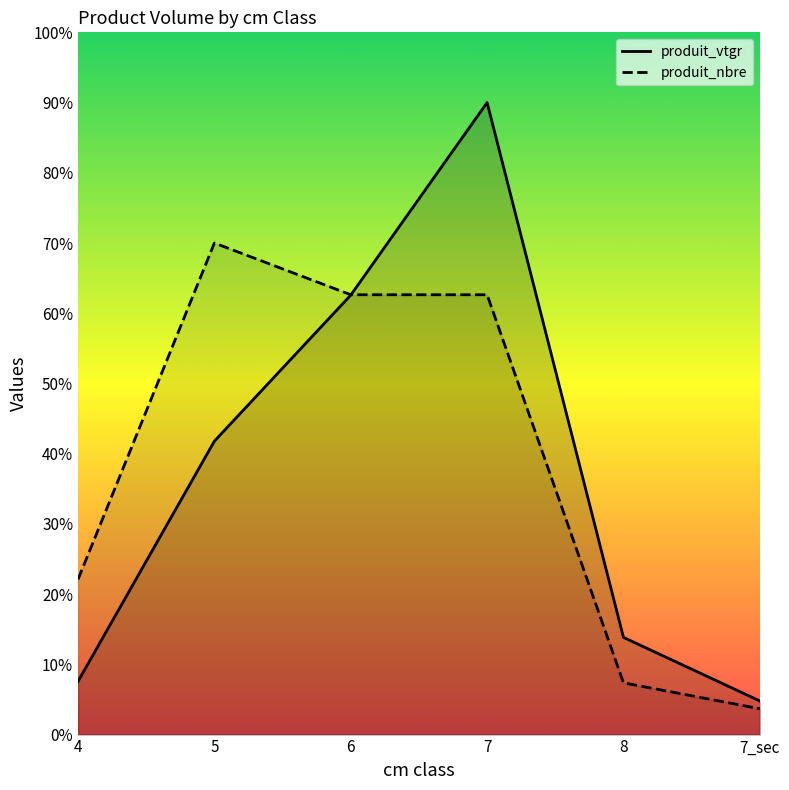

True or false: produit_nbre has a value of 70.0 at 5.

True